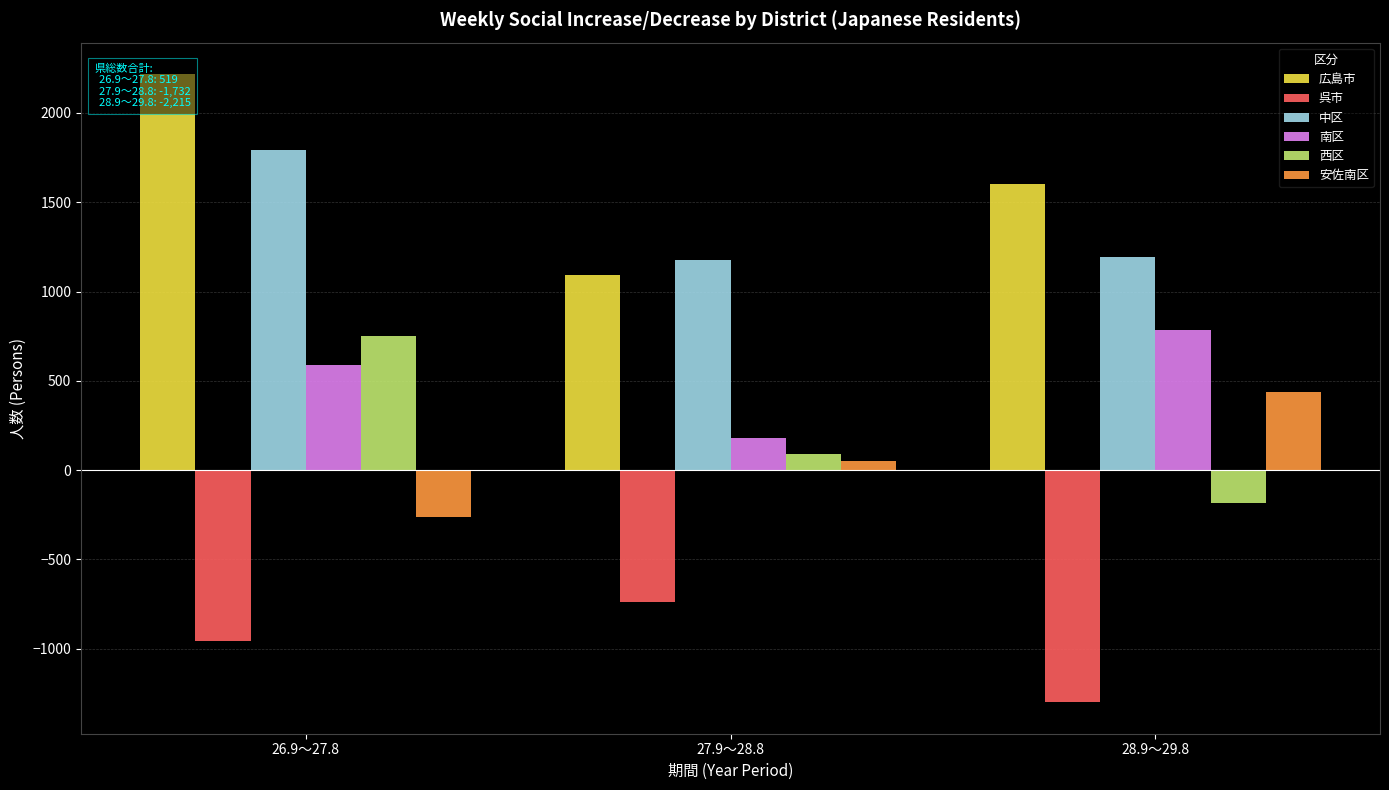

Does the chart contain any negative values?

Yes